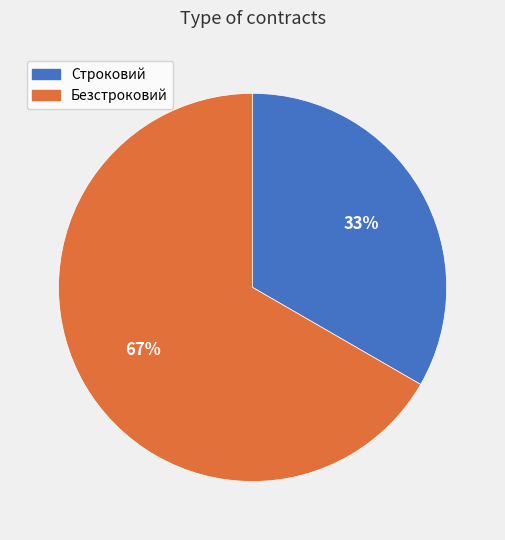

Does Строковий account for over 50% of the chart?

No